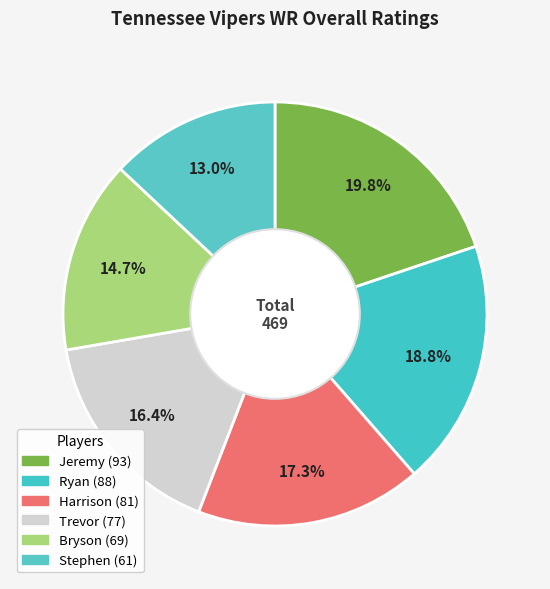

Approximately how many times larger is the value at Ryan compared to Stephen?

1.4